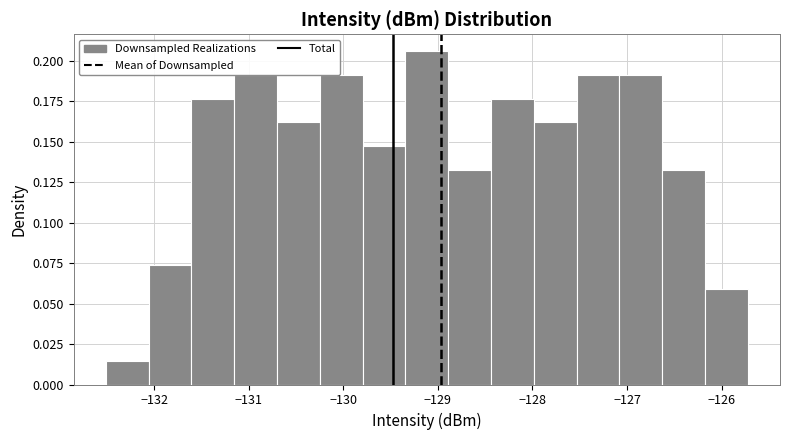

What is the height of the bar covering -132.1 to -131.6 on the x-axis? Neither the bar edges nor the heights are printed on the chart, so give them approximately, as read against the axes.

0.075